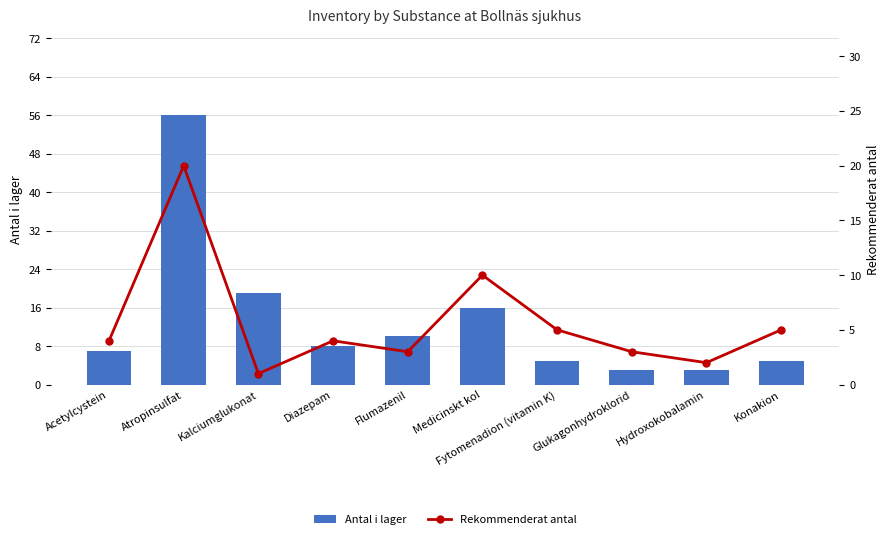

What is the value of the Rekommenderat antal bar at the 7th from the left?

5